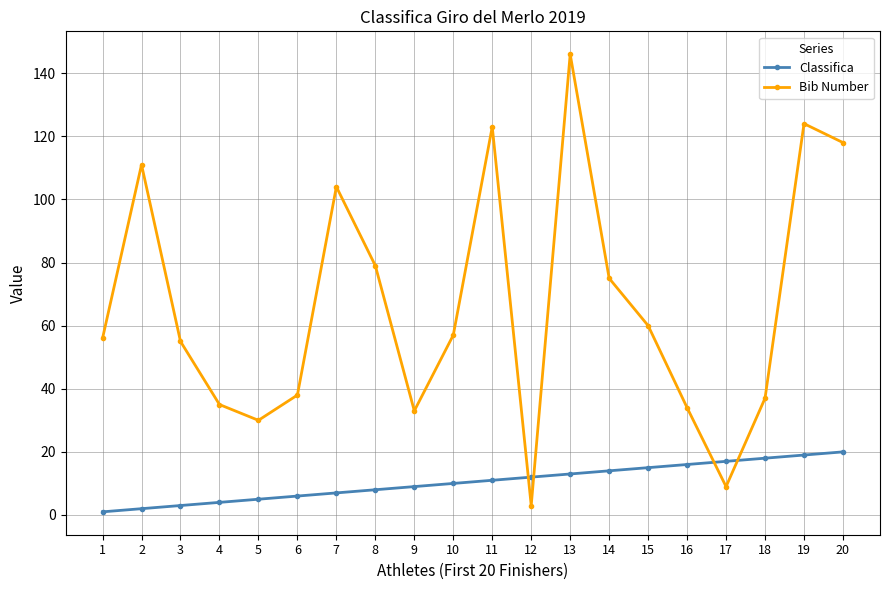

How many series are shown in this chart?

2